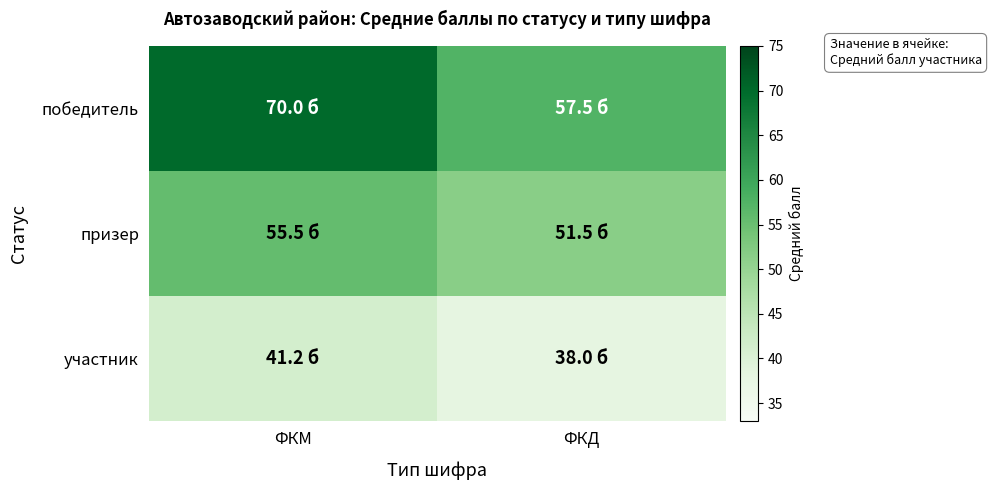

How many series are shown in this chart?

3